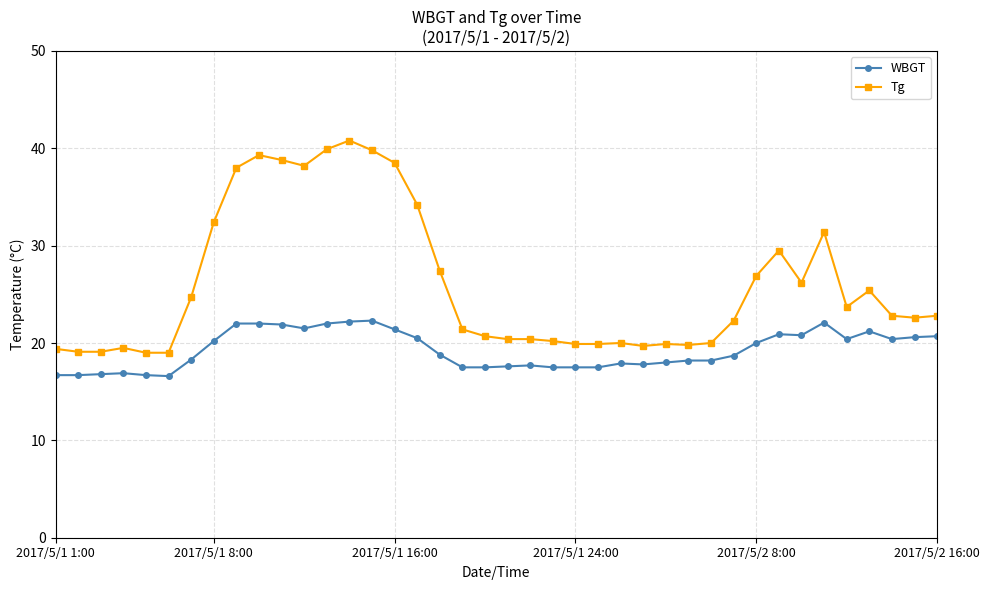

Rank the series by their average value, from highest to lowest.

Tg, WBGT